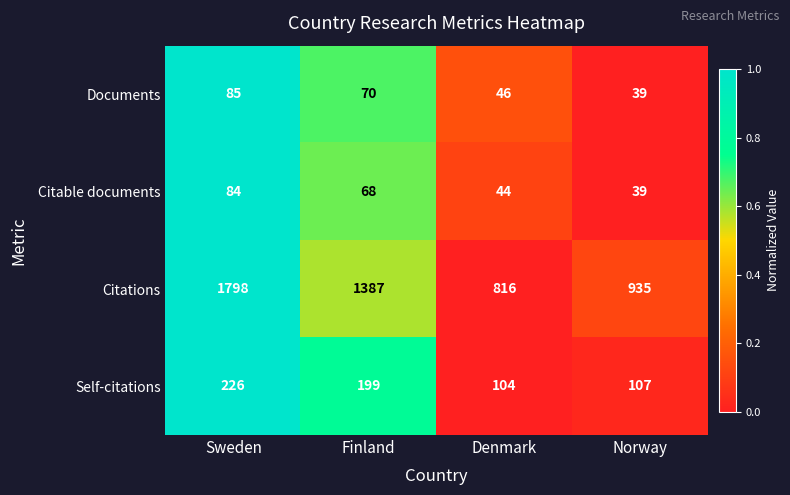

Reading left to right, extract all data points from this chart.

Documents: Sweden=85	Finland=70	Denmark=46	Norway=39
Citable documents: Sweden=84	Finland=68	Denmark=44	Norway=39
Citations: Sweden=1798	Finland=1387	Denmark=816	Norway=935
Self-citations: Sweden=226	Finland=199	Denmark=104	Norway=107